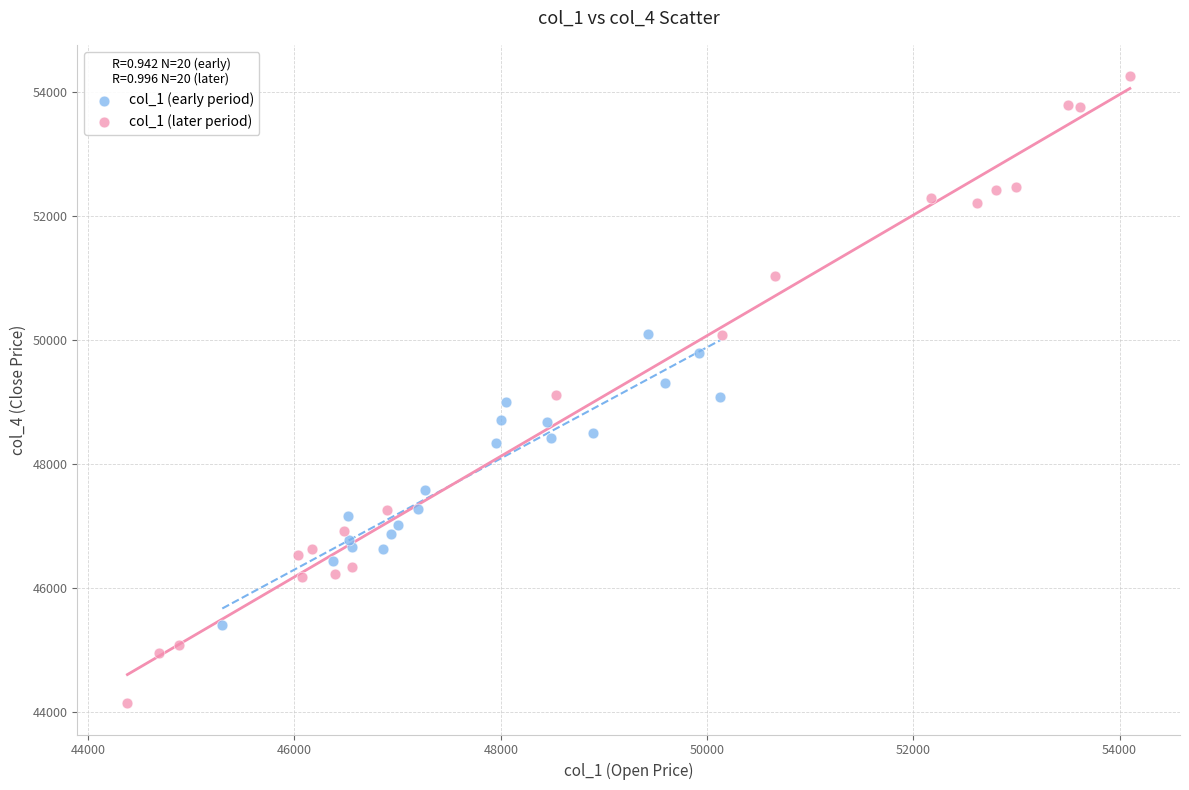

Which series has the largest Y range (max minus min)?

col_1 (later period)